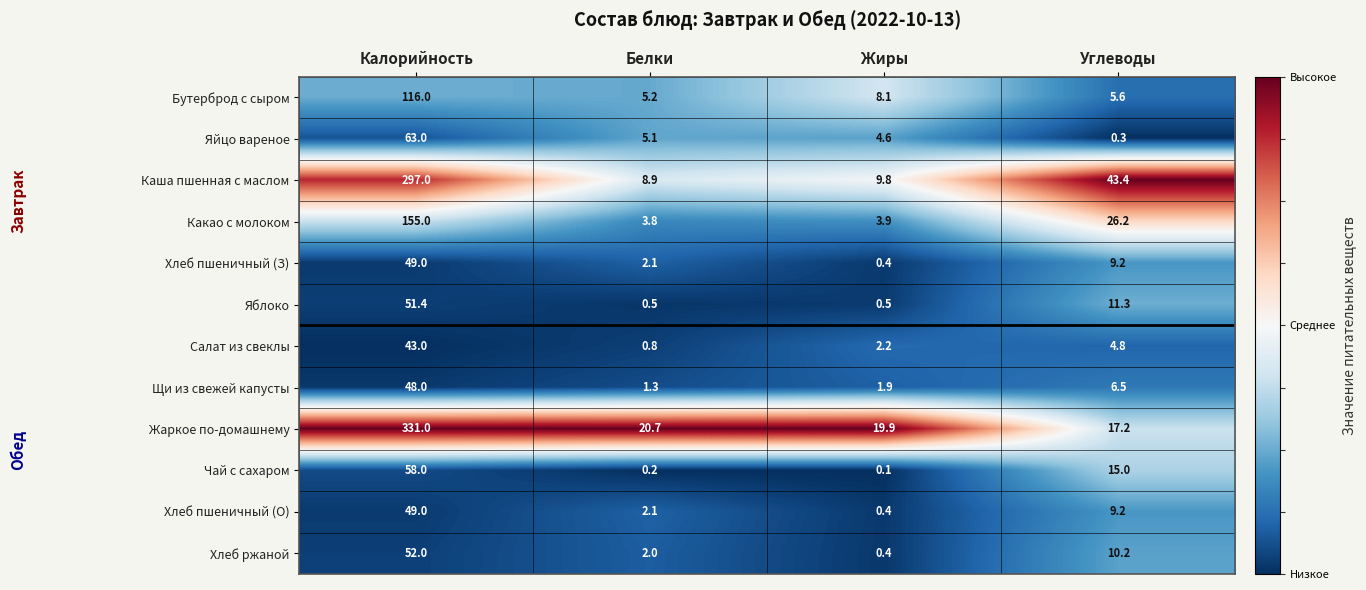

Between Калорийность and Жиры, which series saw the biggest shift?

Жаркое по-домашнему